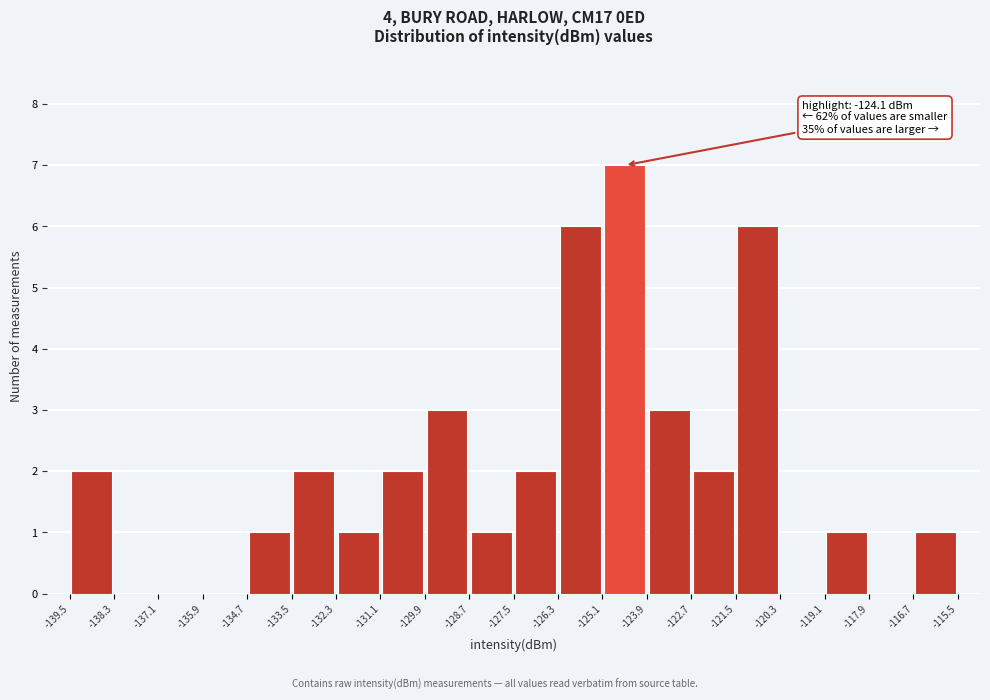

Which range on the x-axis has the tallest bar?

-125.1 to -123.9